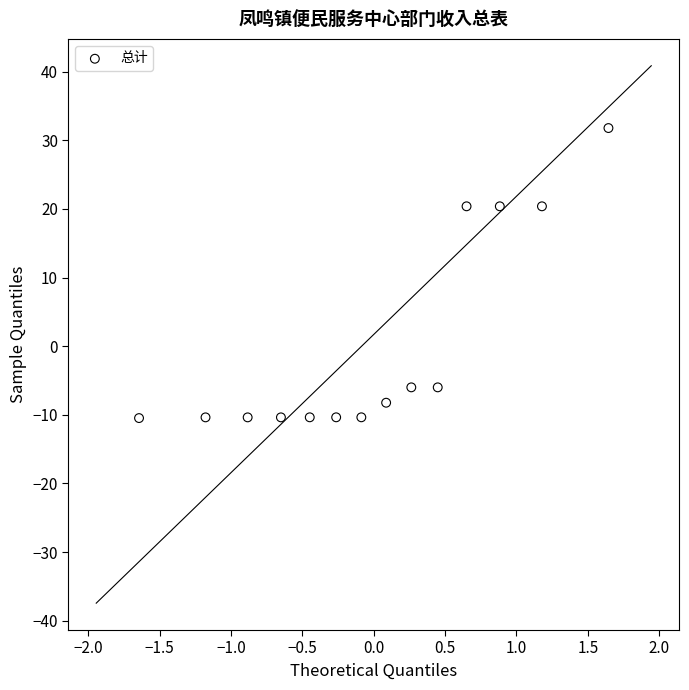

What is the range of X values (max minus min)?

3.3